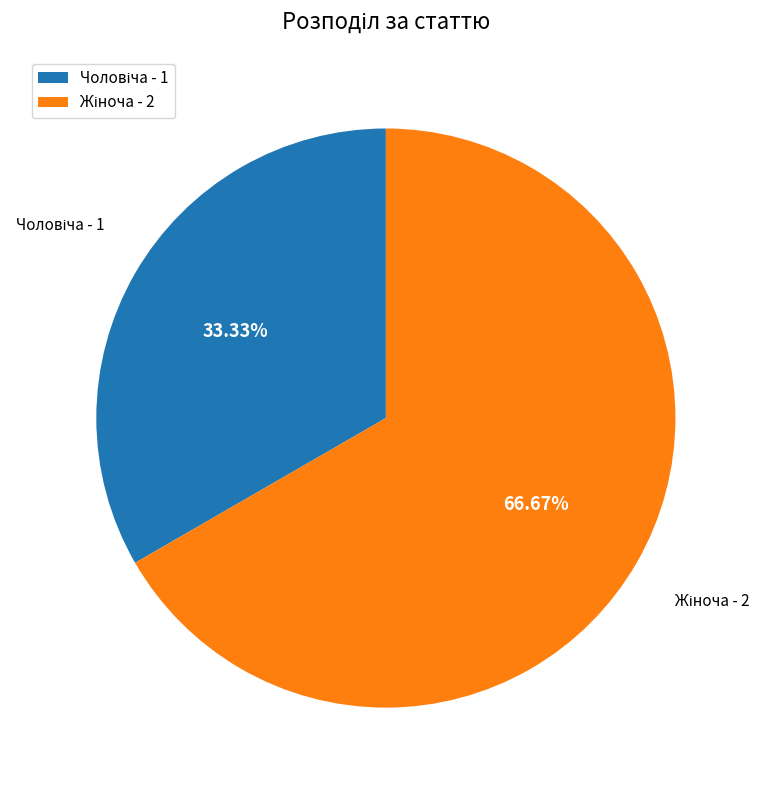

Is there any slice that represents more than half of the pie?

Yes